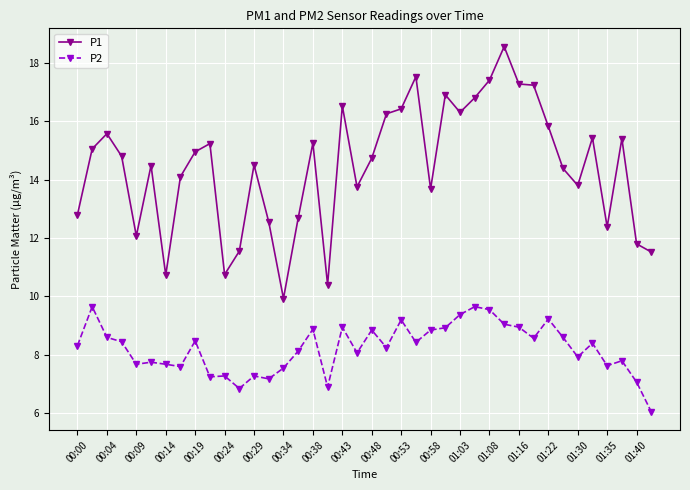

How many values in the P2 series are below 8?

16